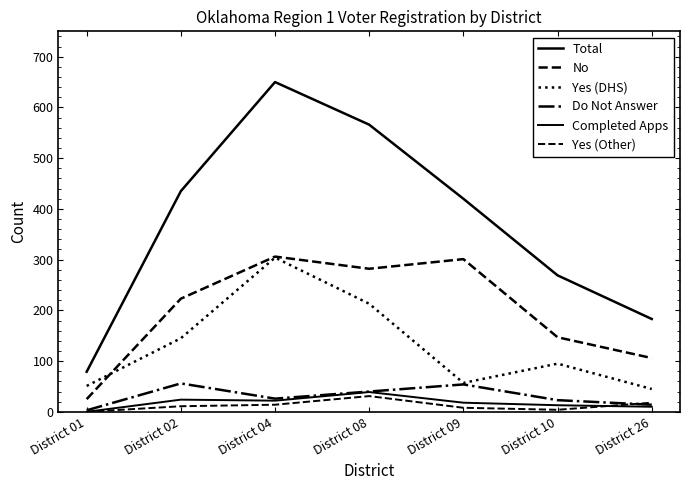

At which category is the sum across all series the highest?

District 04